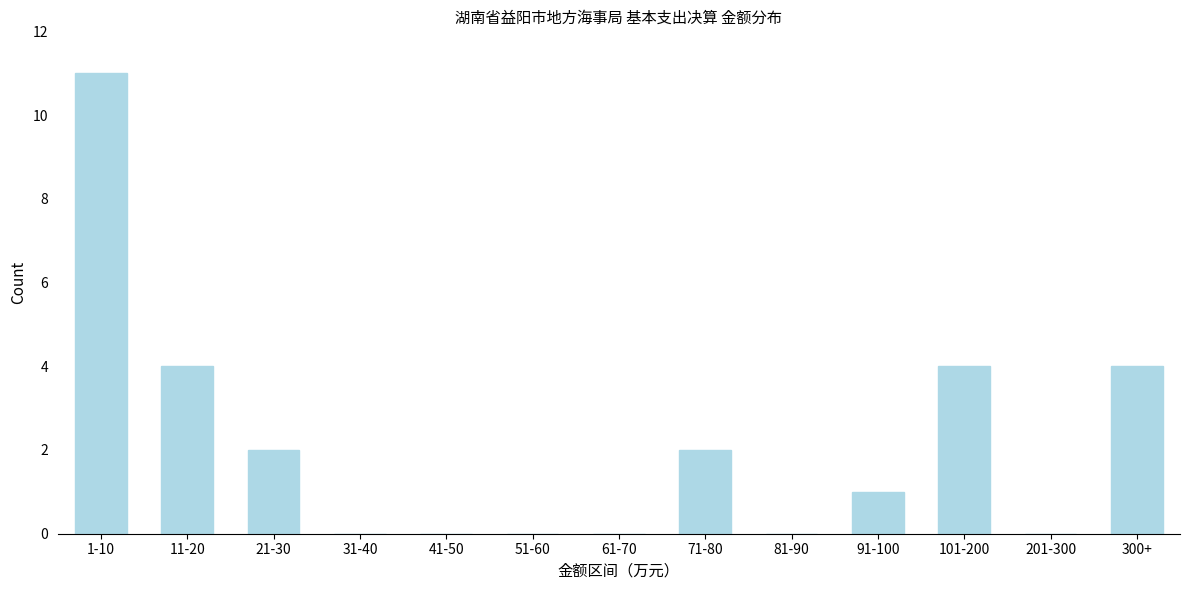

Reading right to left, extract all data points from this chart.

300+=4	201-300=0	101-200=4	91-100=1	81-90=0	71-80=2	61-70=0	51-60=0	41-50=0	31-40=0	21-30=2	11-20=4	1-10=11